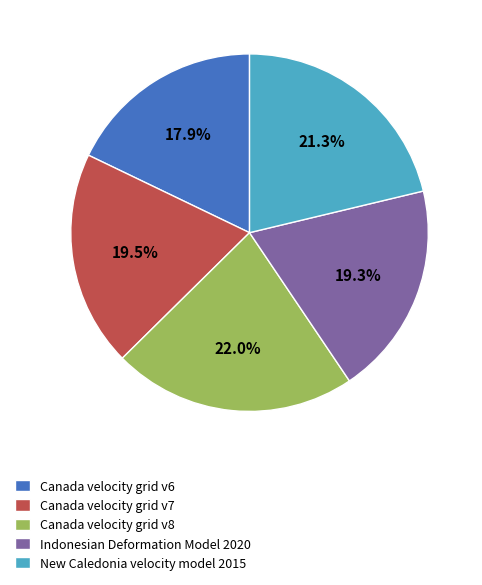

Which slice is the smallest?

Canada velocity grid v6